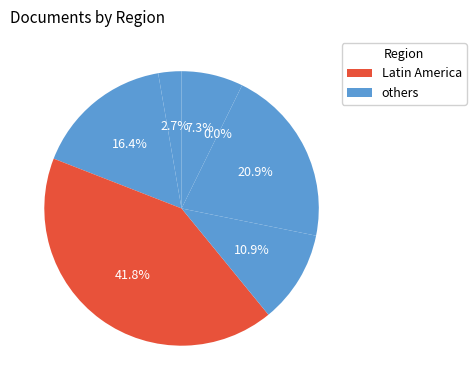

True or false: Asiatic Region accounts for 26% of the total.

False